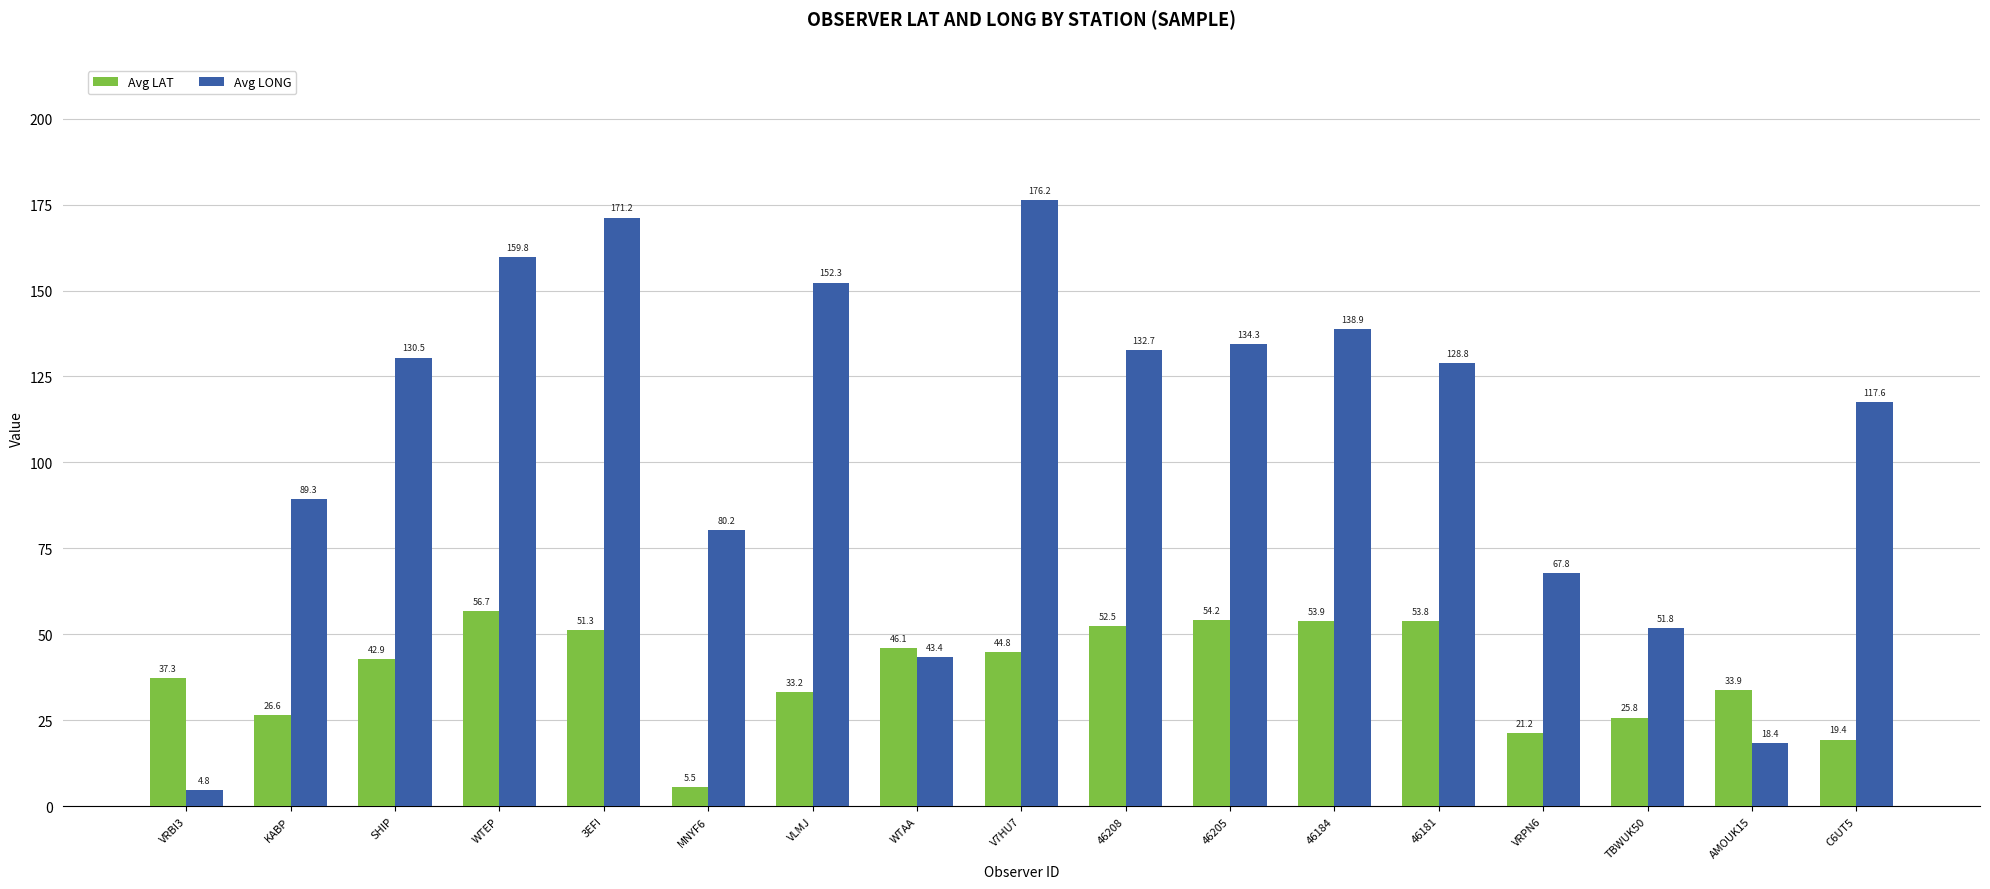

Rank the series by their maximum value, from lowest to highest.

Avg LAT, Avg LONG